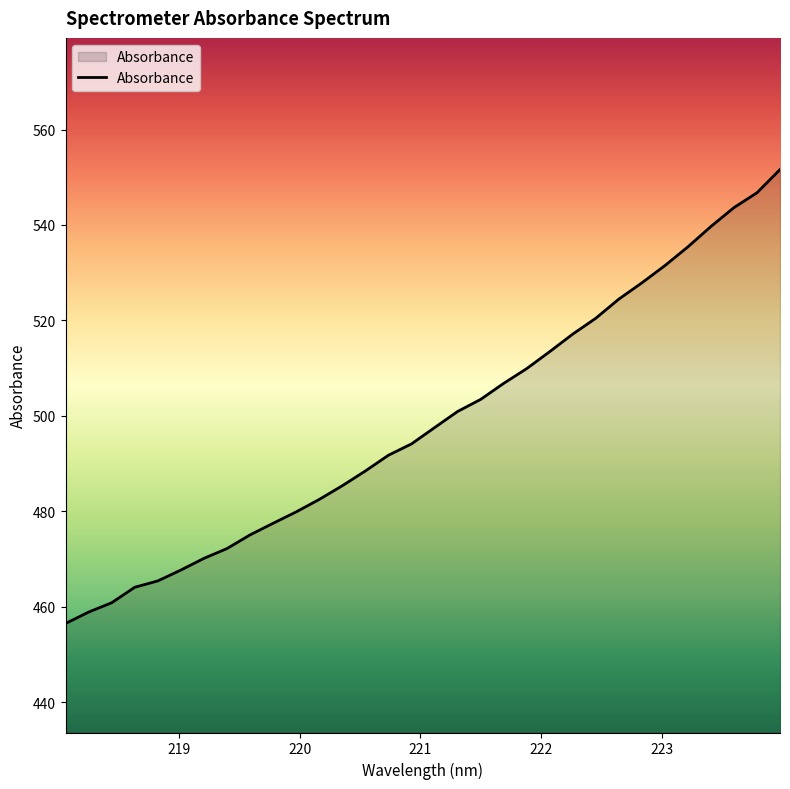

What is the difference between the maximum and minimum values?

95.1